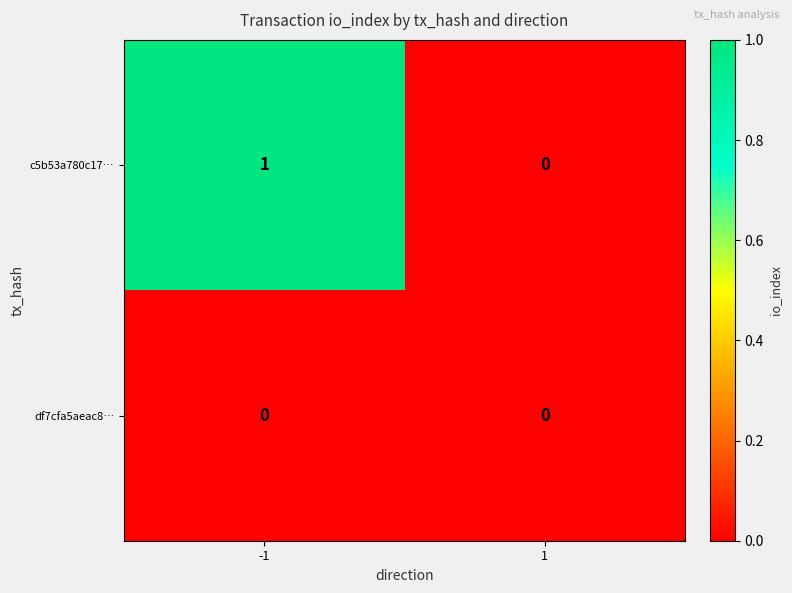

List the series in order of their peak value, highest first.

c5b53a780c17…, df7cfa5aeac8…